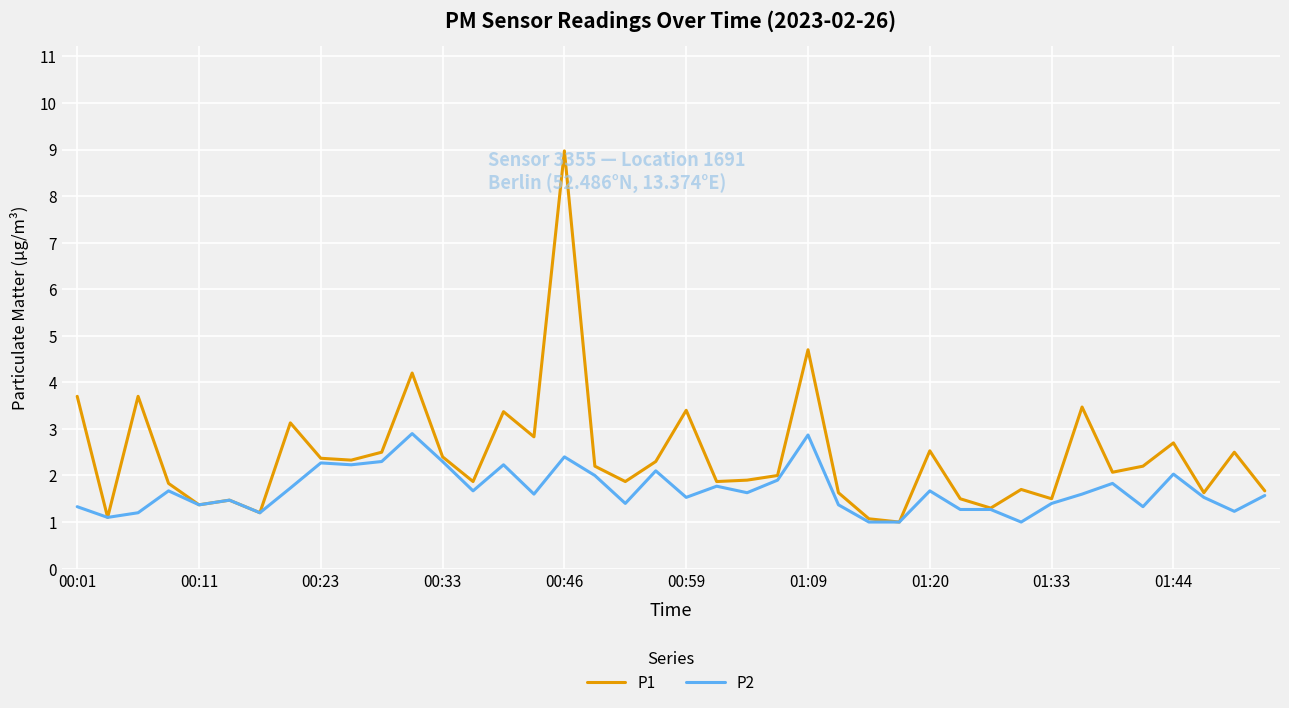

List the series in order of their peak value, lowest first.

P2, P1